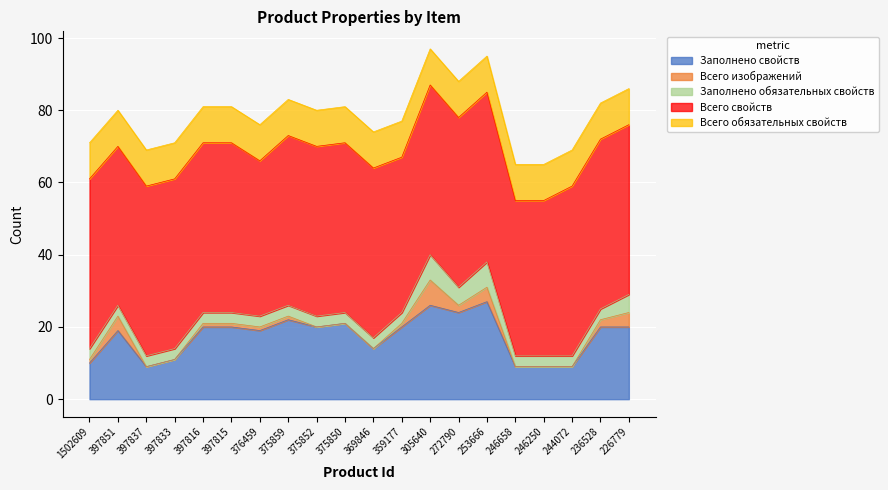

True or false: Всего обязательных свойств and Всего изображений intersect in this chart.

False